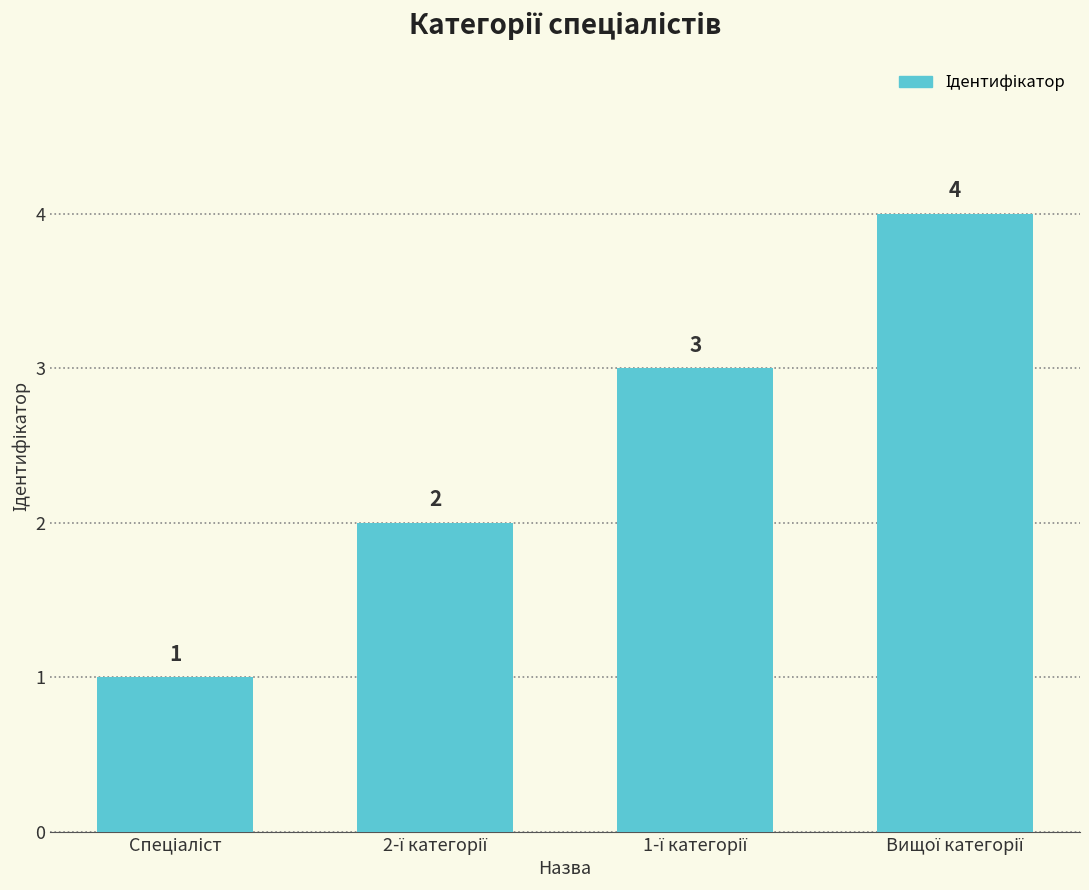

What is the difference between the maximum and minimum values?

3